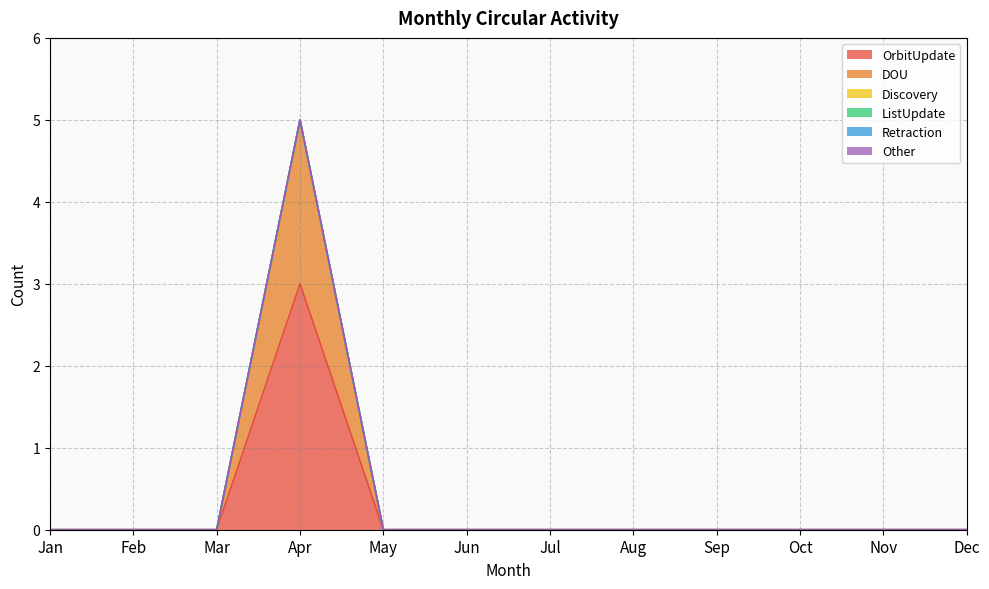

True or false: ListUpdate and Discovery cross at least once.

False